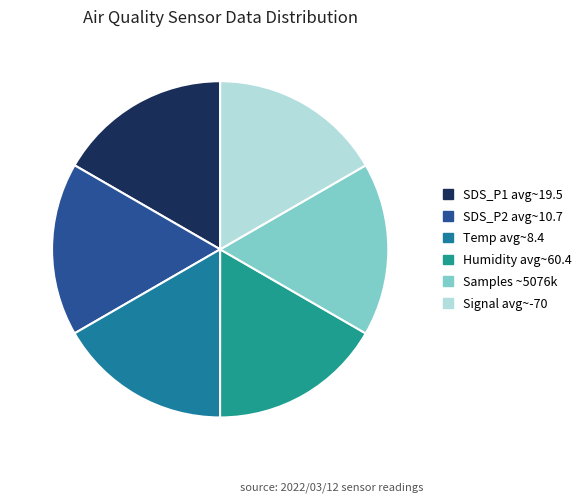

How many slices are in this pie chart?

6